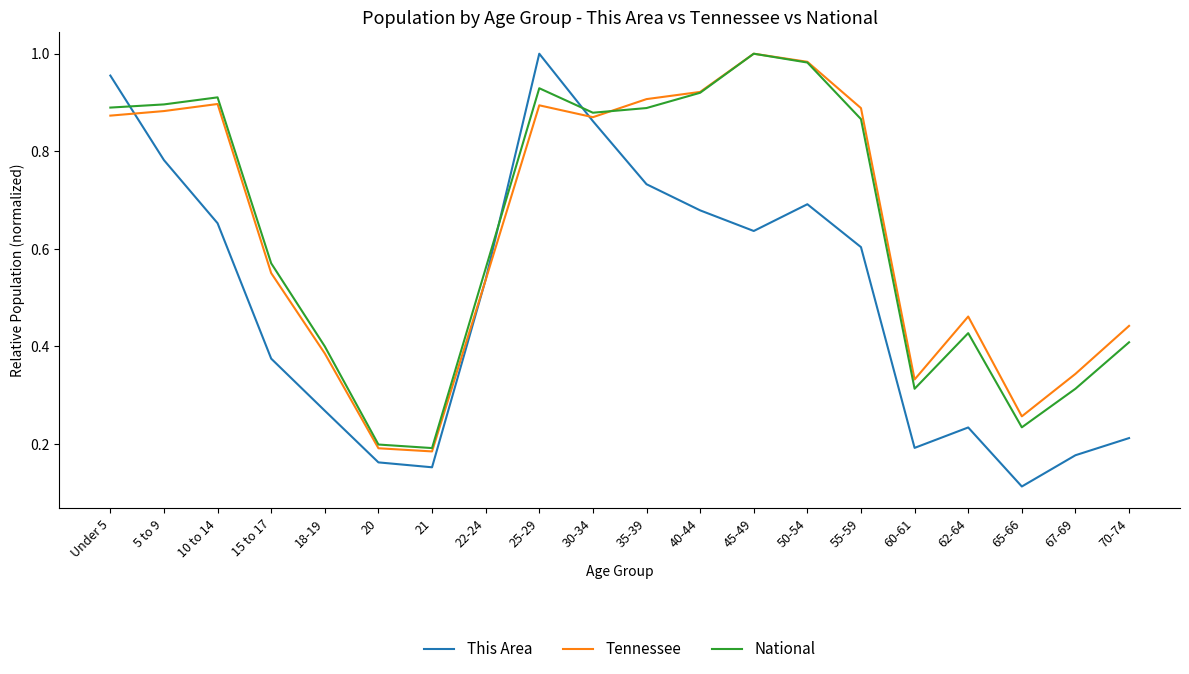

List the labels in order of This Area value, largest first.

25-29, Under 5, 30-34, 5 to 9, 35-39, 50-54, 40-44, 10 to 14, 45-49, 55-59, 22-24, 15 to 17, 18-19, 62-64, 70-74, 60-61, 67-69, 20, 21, 65-66